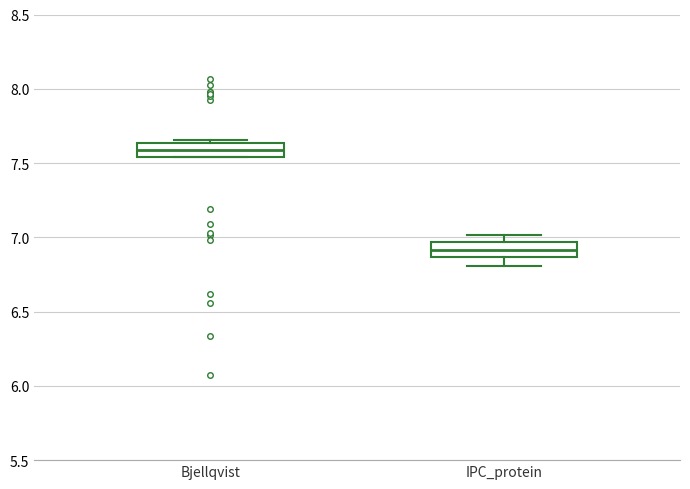

Reading left to right, read every box against the y-axis: the position of its median line, the range the box covers, and the ends of its whiskers. The values are not printed on the chart, so give them approximately, as read against the axis.

Bjellqvist: median 7.60, box 7.55 to 7.65, whiskers 7.55 to 7.65 (just above the box's upper edge)
IPC_protein: median 6.90, box 6.85 to 6.95, whiskers 6.80 to 7.00